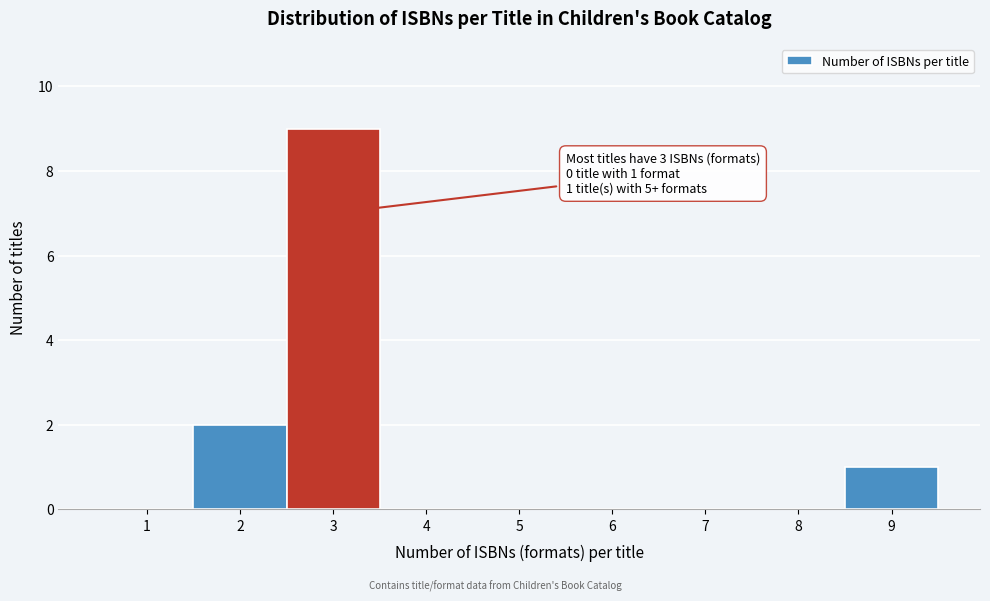

Over which range of the x-axis is the bar tallest?

2.5 to 3.5